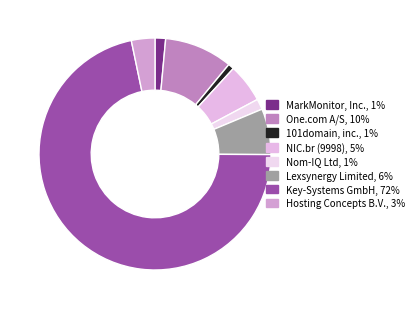

Is the sum of Hosting Concepts B.V. and Nom-IQ Ltd greater than half?

No